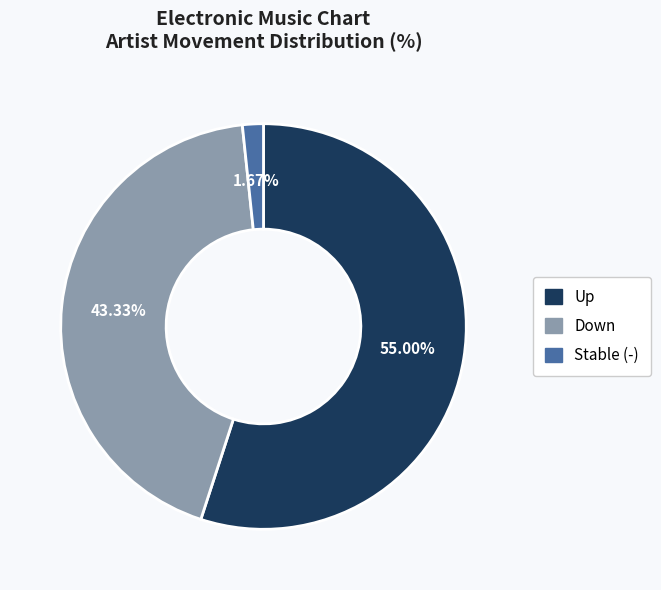

Which slice represents more than half of the pie?

Up